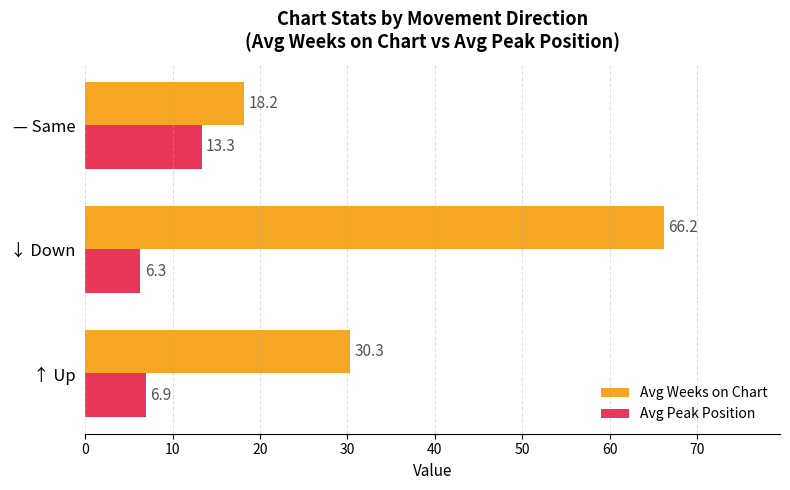

Which series has the largest range (max minus min)?

Avg Weeks on Chart